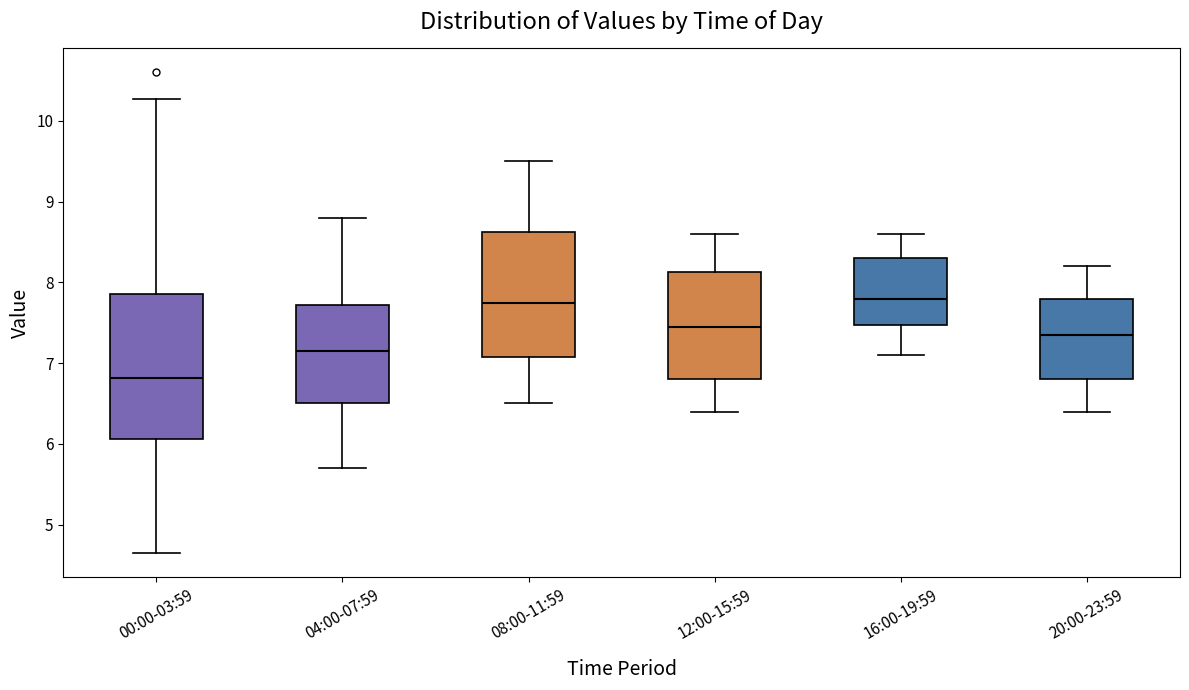

Which box is the tallest, from its lower edge to its upper edge?

00:00-03:59